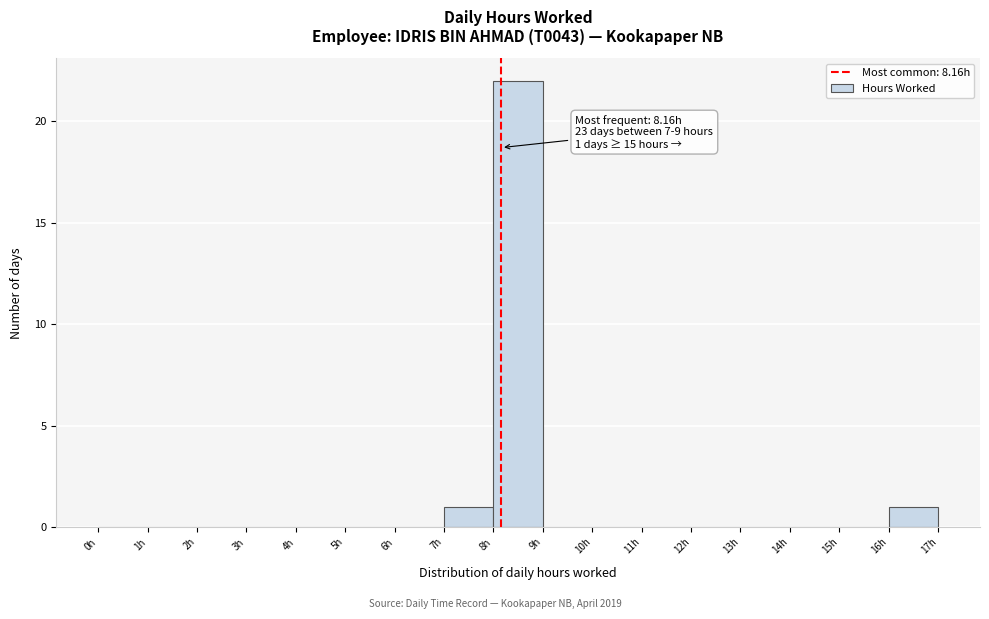

Over which range of the x-axis is the bar tallest?

8 to 9